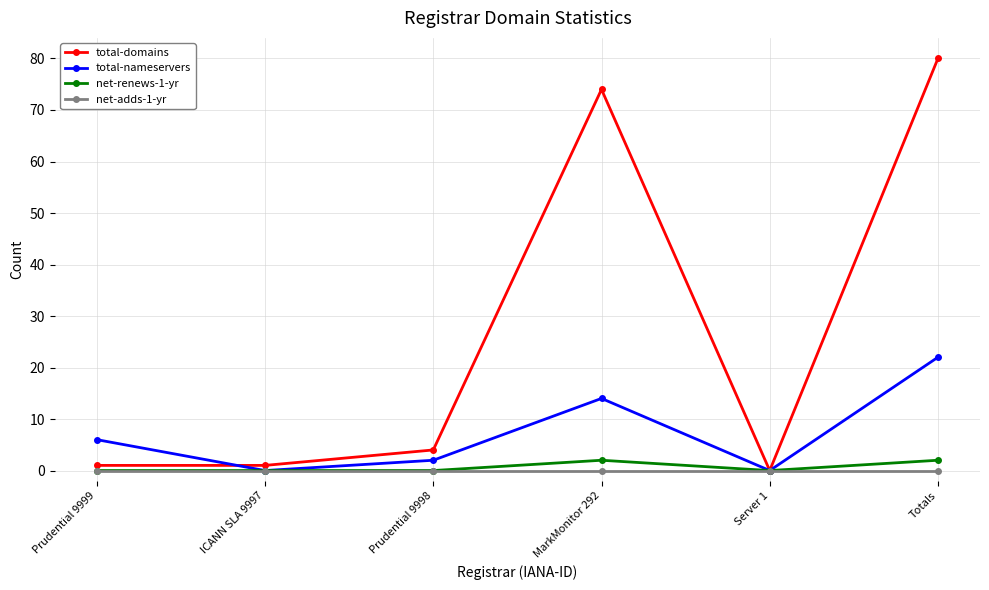

Reading left to right, transcribe all the data shown in this chart.

total-domains: 1	1	4	74	0	80
total-nameservers: 6	0	2	14	0	22
net-renews-1-yr: 0	0	0	2	0	2
net-adds-1-yr: 0	0	0	0	0	0